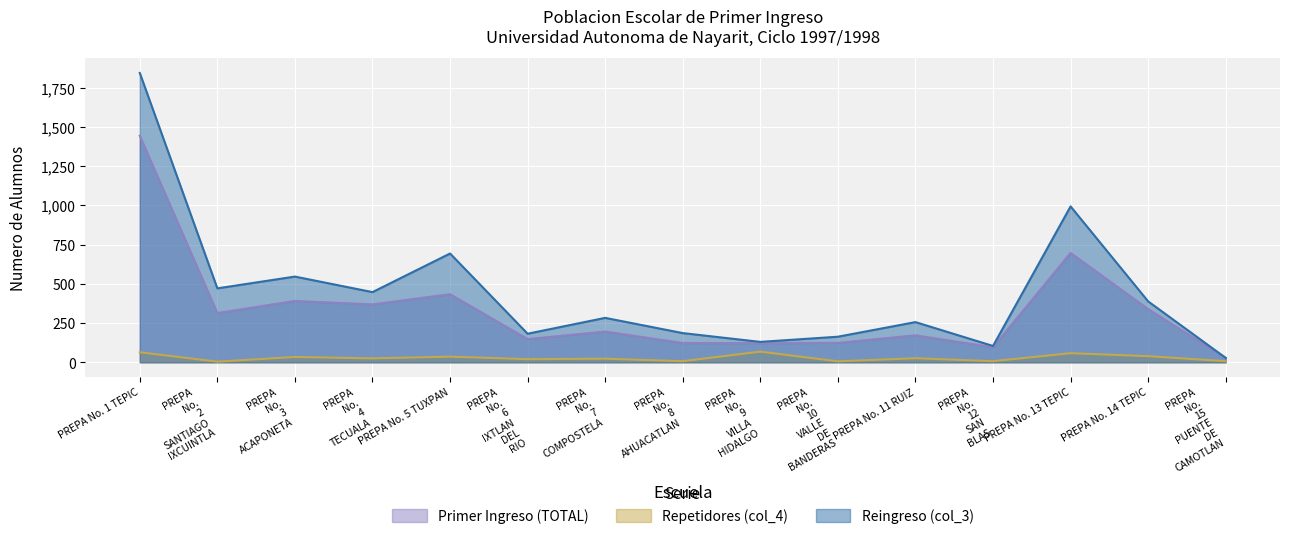

What is the label of the 15th point from the right?

PREPA No. 1 TEPIC